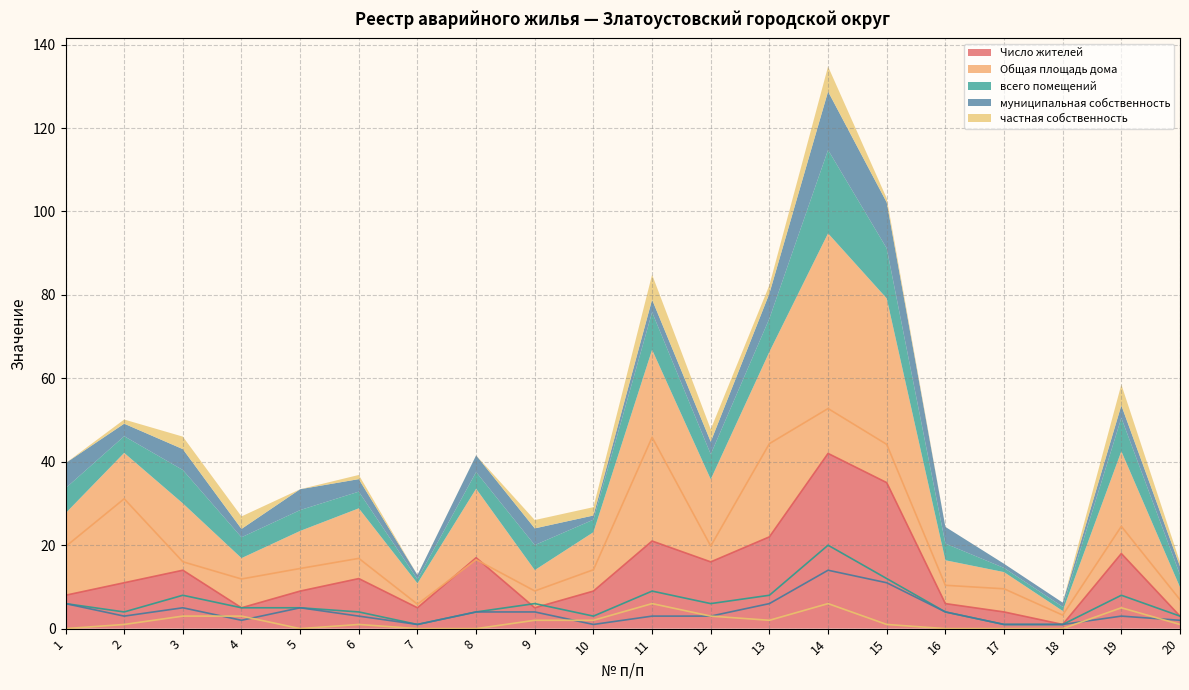

True or false: Число жителей and всего помещений intersect in this chart.

True